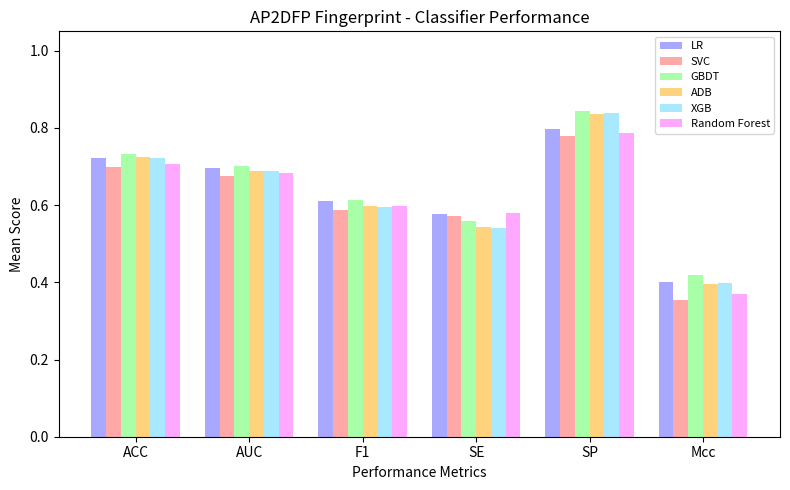

Which series has the largest total across all categories?

GBDT